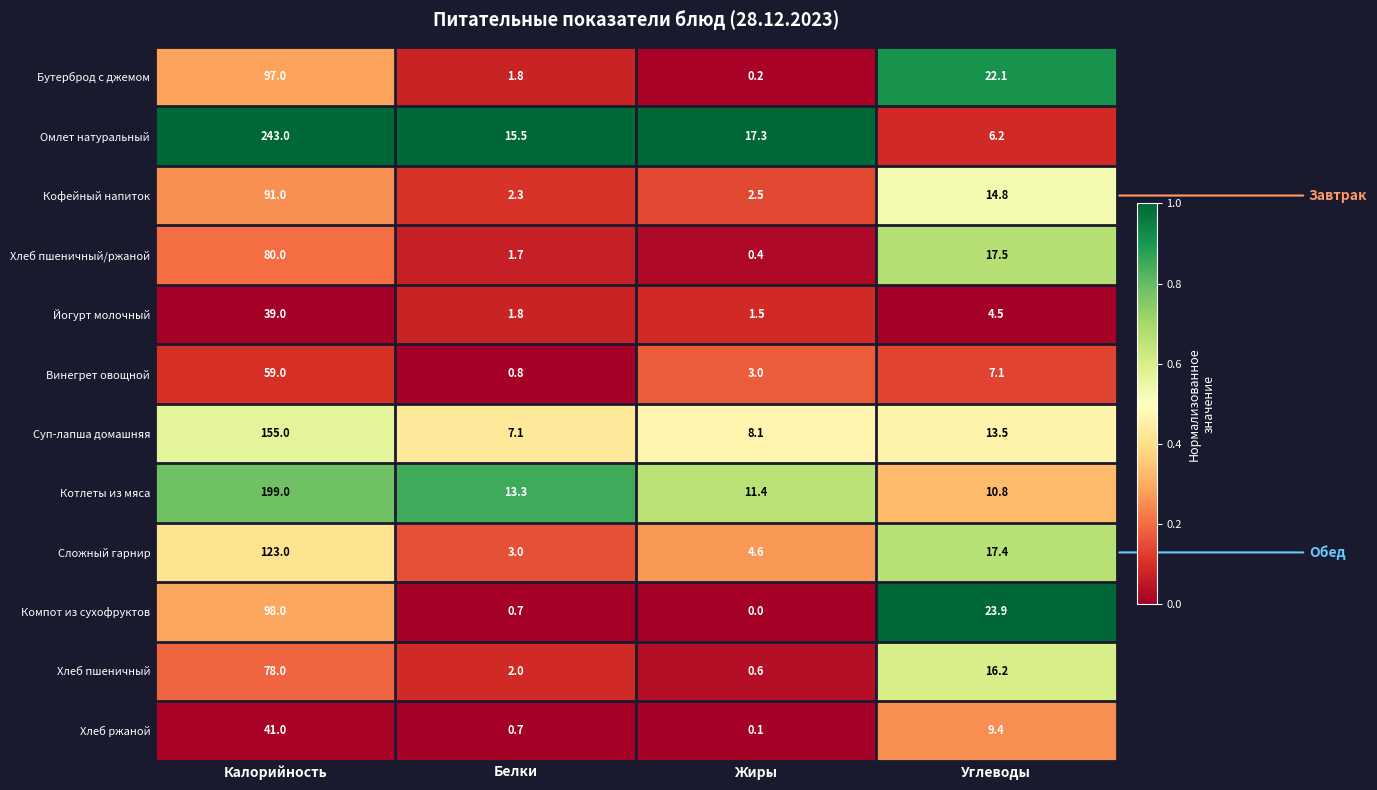

At which category is the sum across all series the highest?

Калорийность